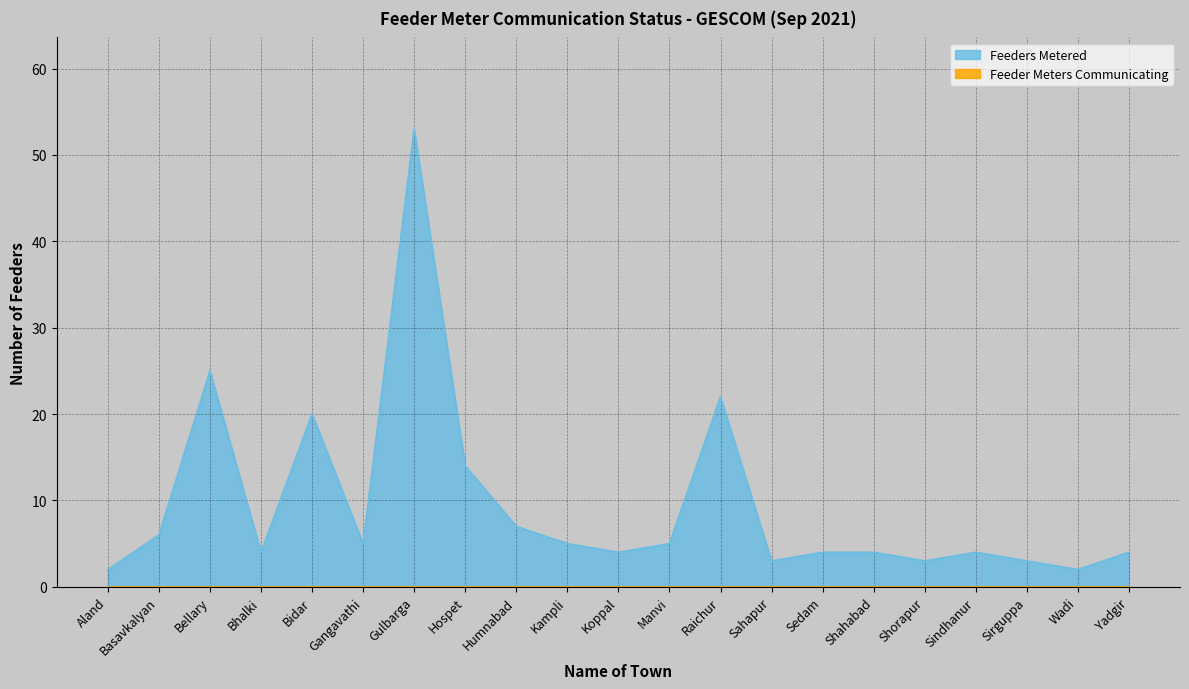

Reading right to left, extract all data points from this chart.

4	2	3	4	3	4	4	3	22	5	4	5	7	14	53	5	20	4	25	6	2